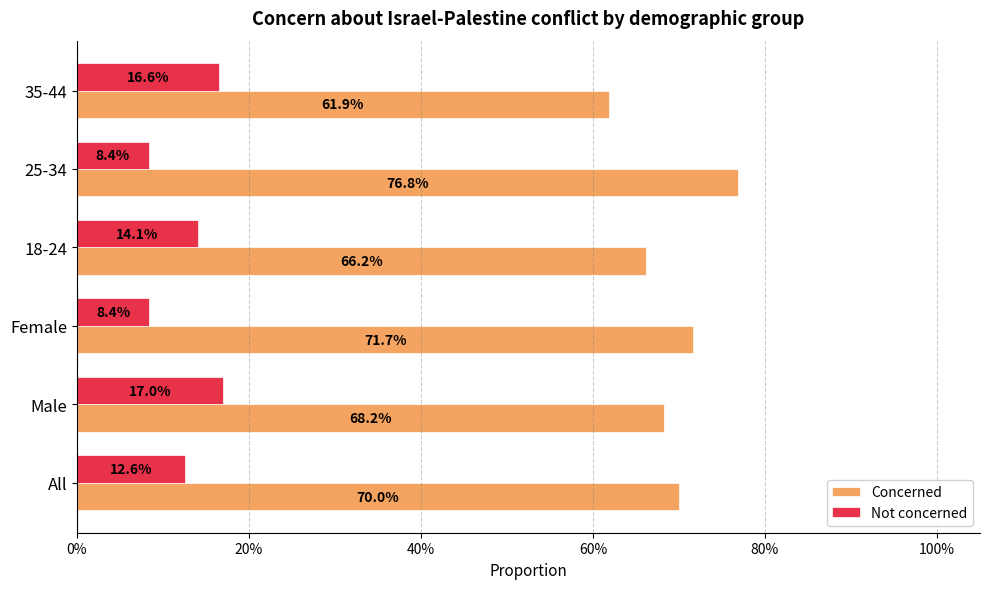

What is the average value of the Concerned series?

0.7